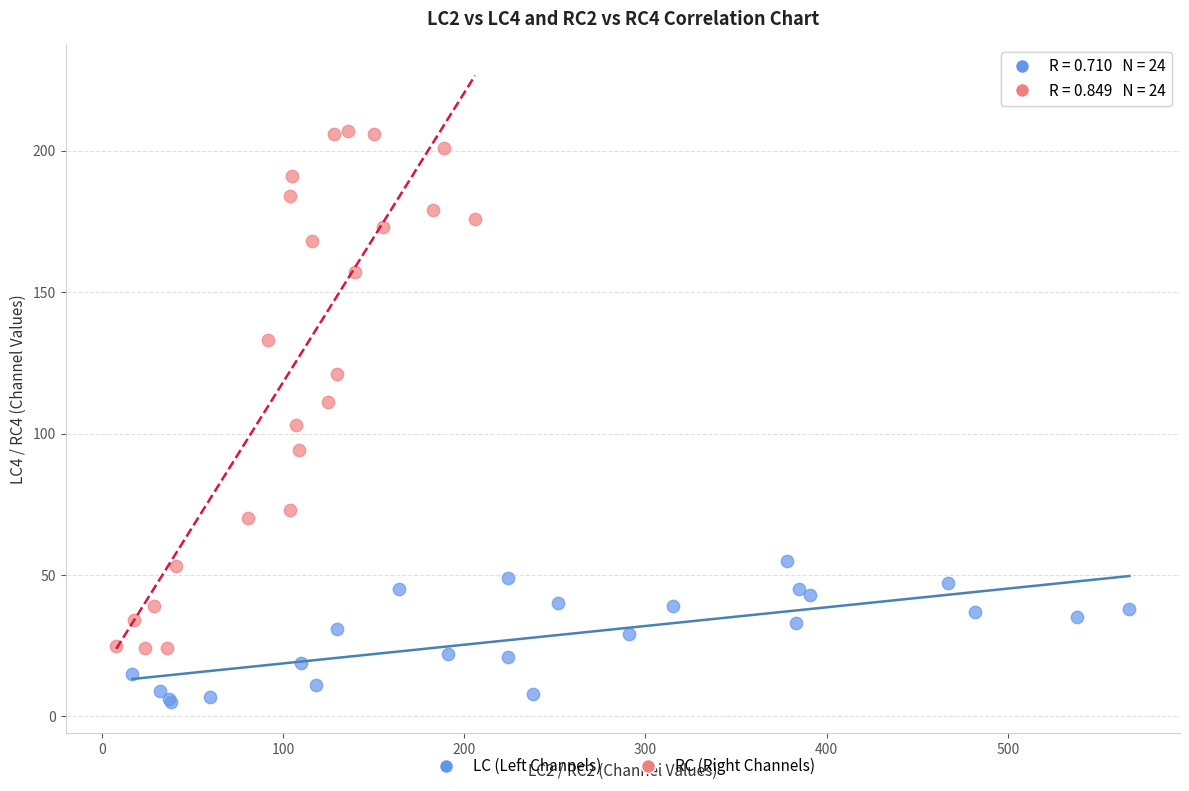

Which series contains the lowest Y value?

LC (Left Channels)